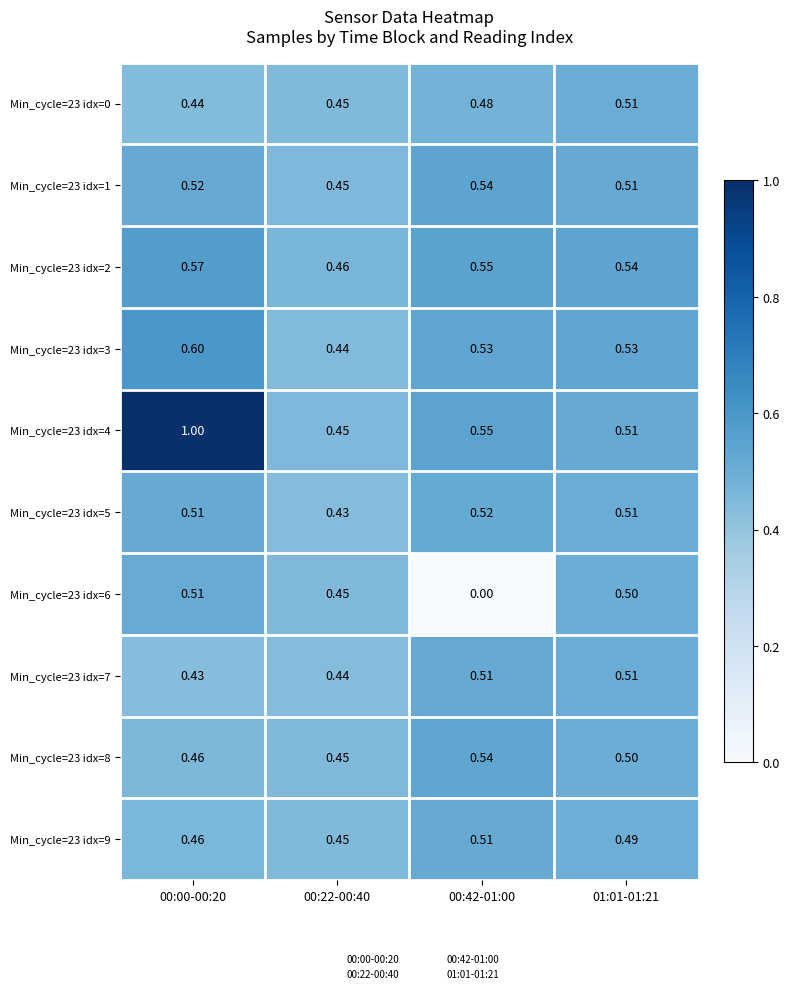

Is the value of Min_cycle=23 idx=7 at 00:22-00:40 greater than the value of Min_cycle=23 idx=3 at 01:01-01:21?

No